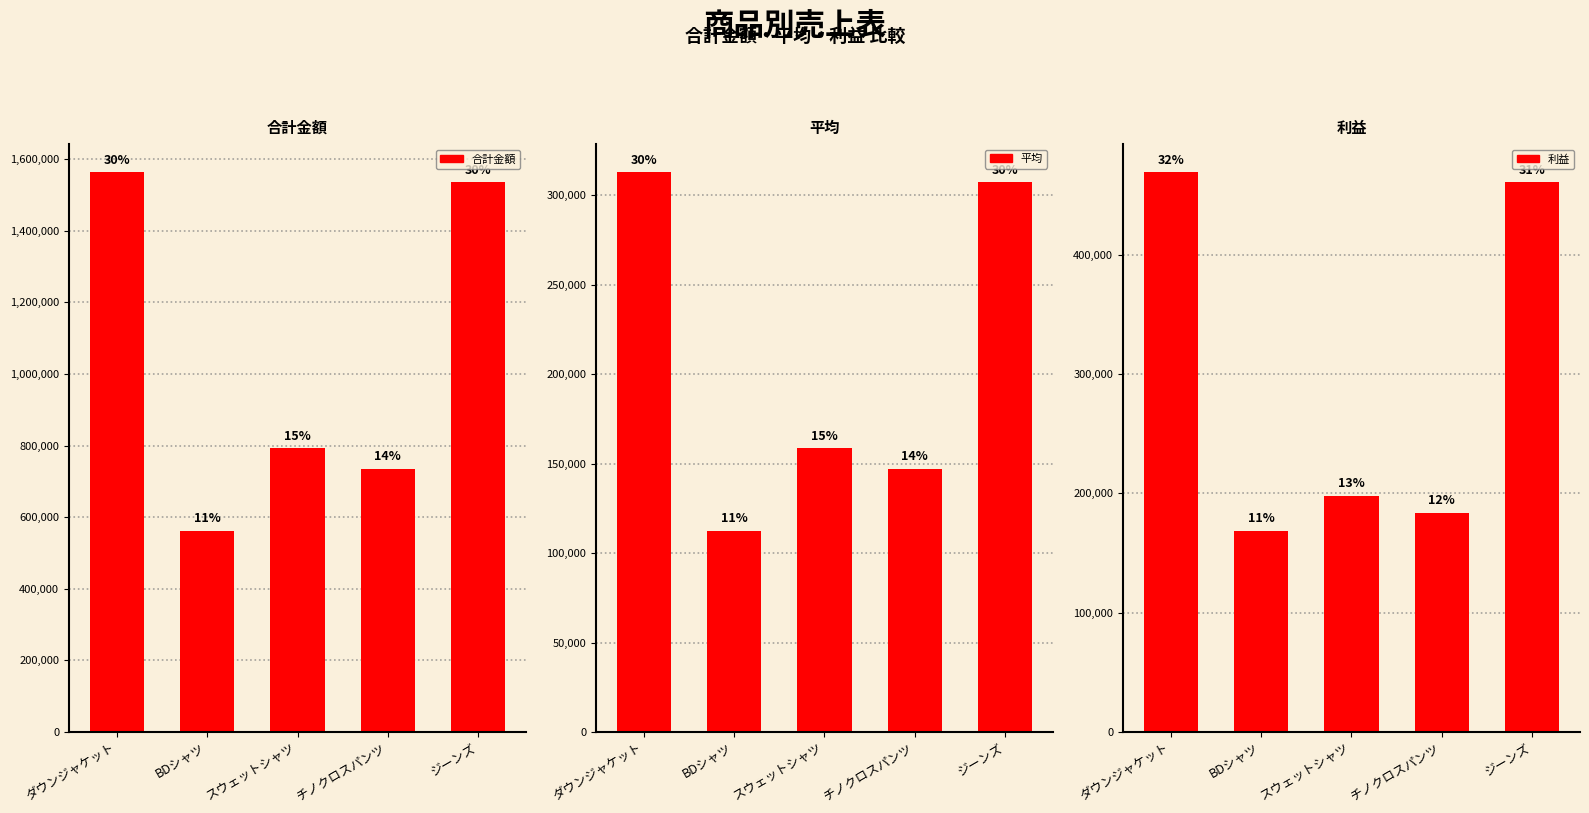

What position from the left is スウェットシャツ?

3